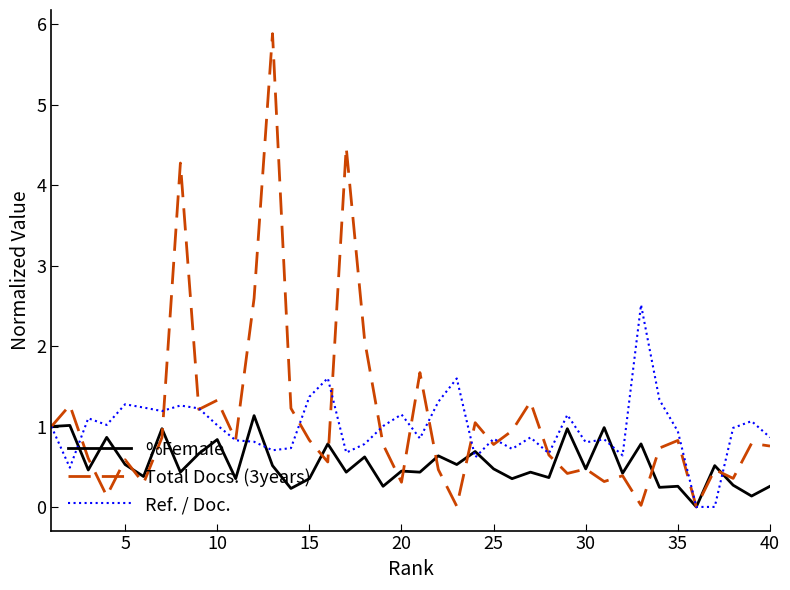

Which series has the largest range (max minus min)?

Total Docs. (3years)